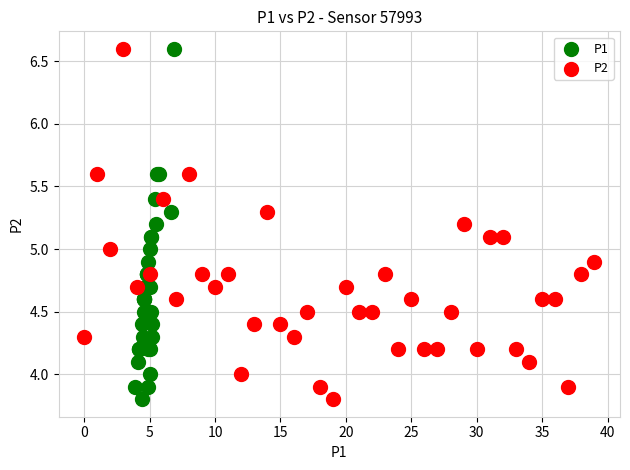

What are all the series names shown in the legend?

P1, P2